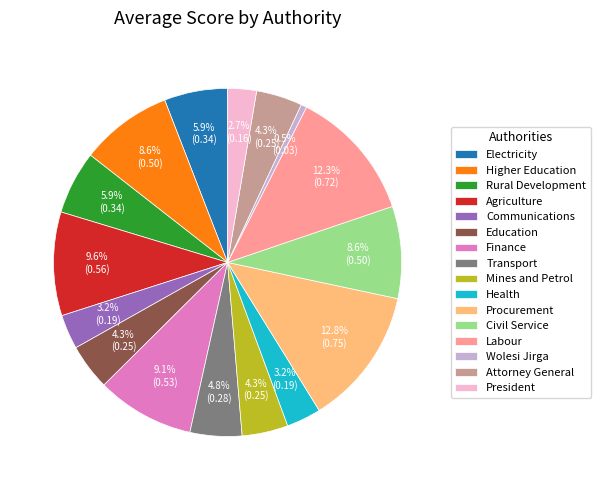

Which has a higher value, Transport or Education?

Transport